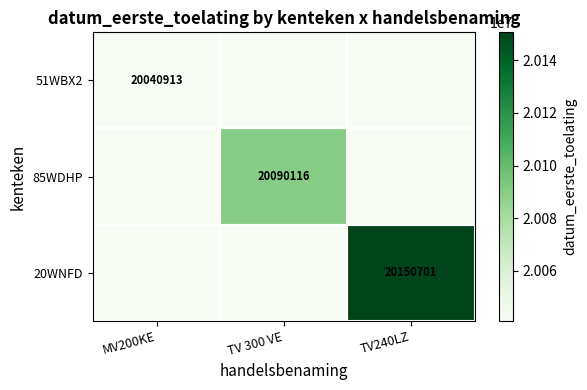

The 85WDHP series shows 10130520 at TV 300 VE. True or false?

False